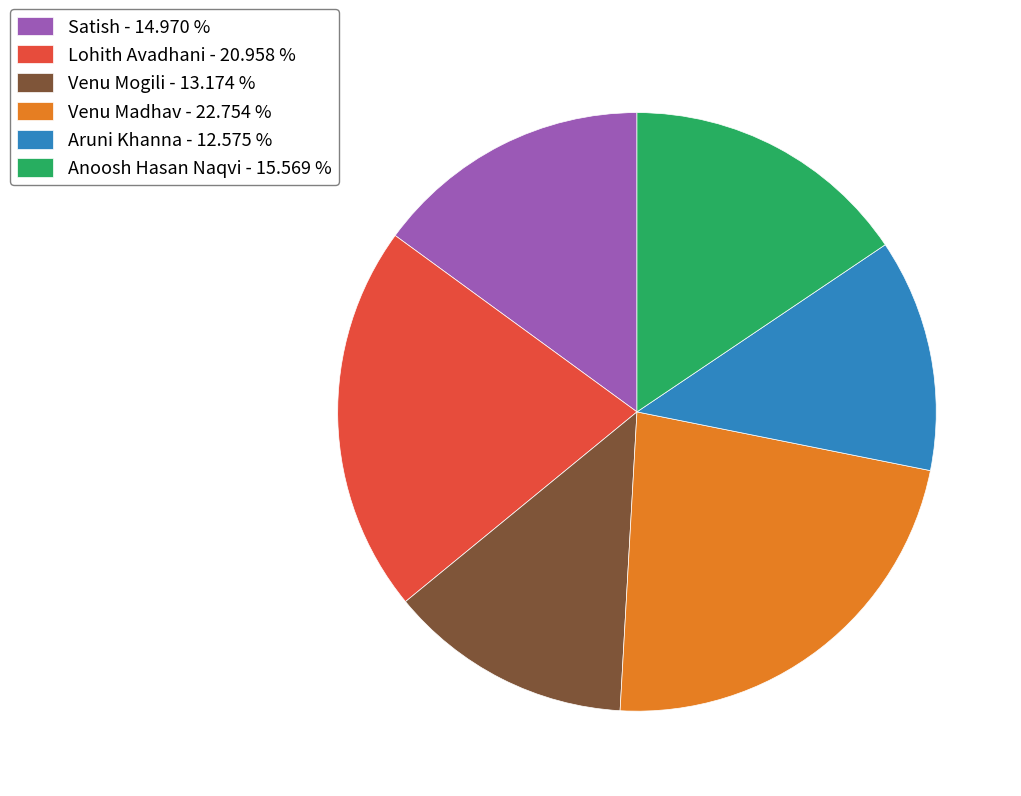

Do Lohith Avadhani and Venu Madhav together represent more than half of the pie?

No